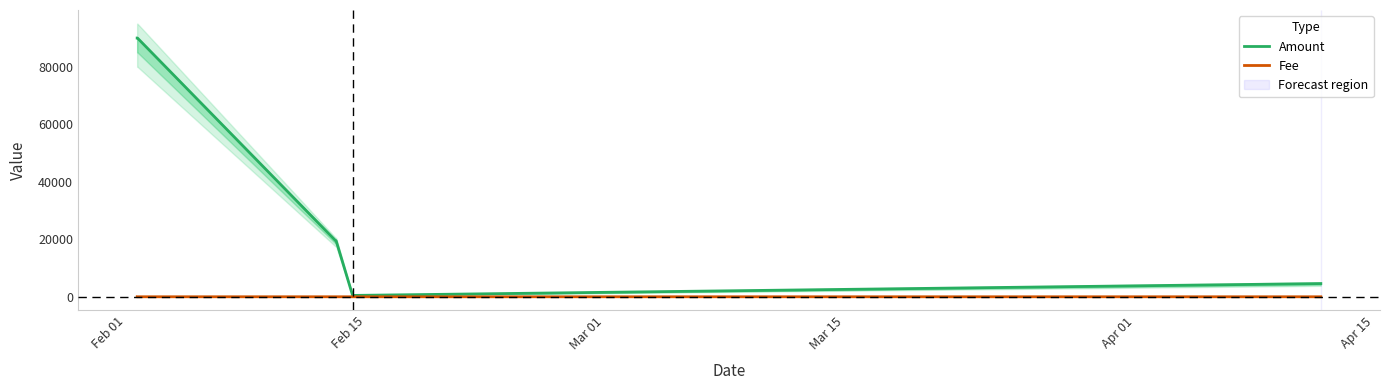

True or false: Amount and Fee intersect in this chart.

False